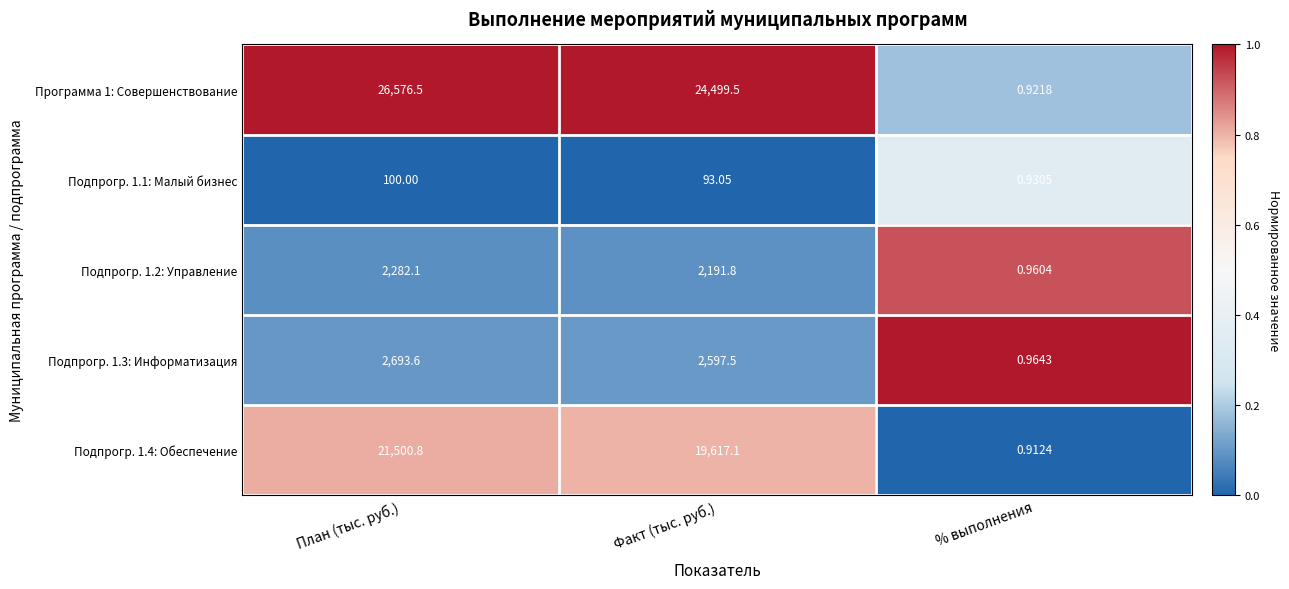

At which category does the chart reach its peak across all series?

План (тыс. руб.)